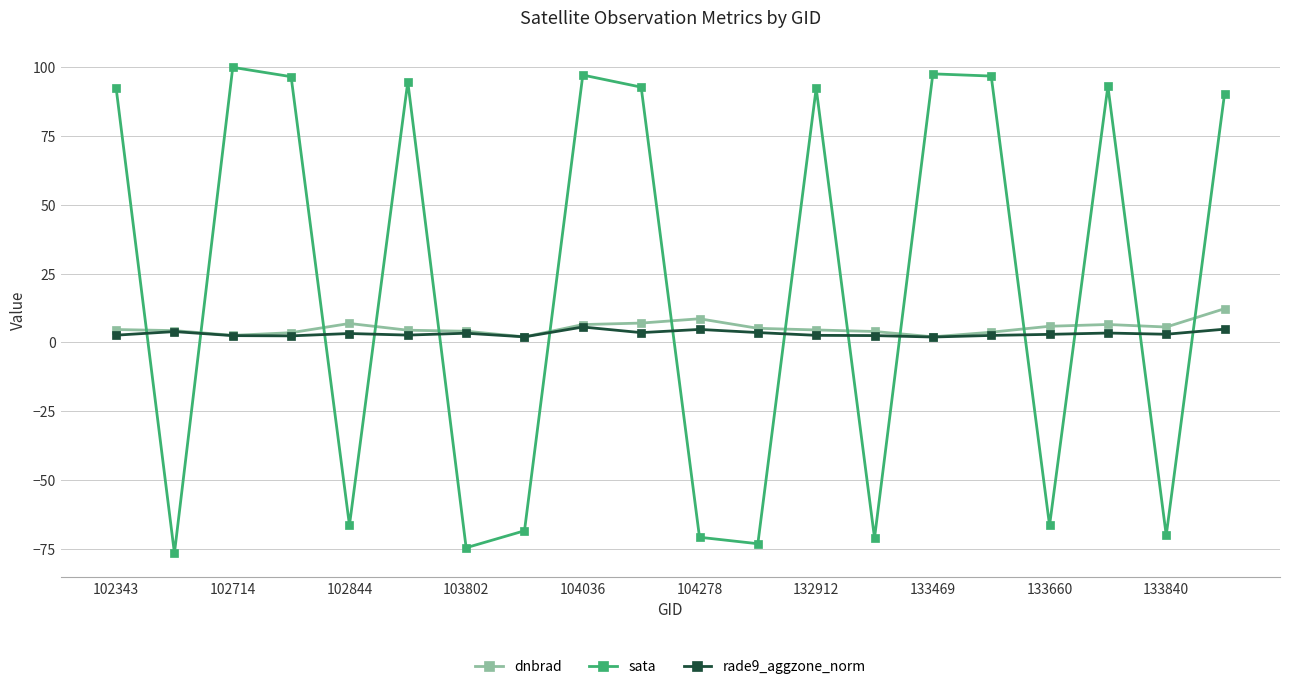

Which series has the largest total across all categories?

sata